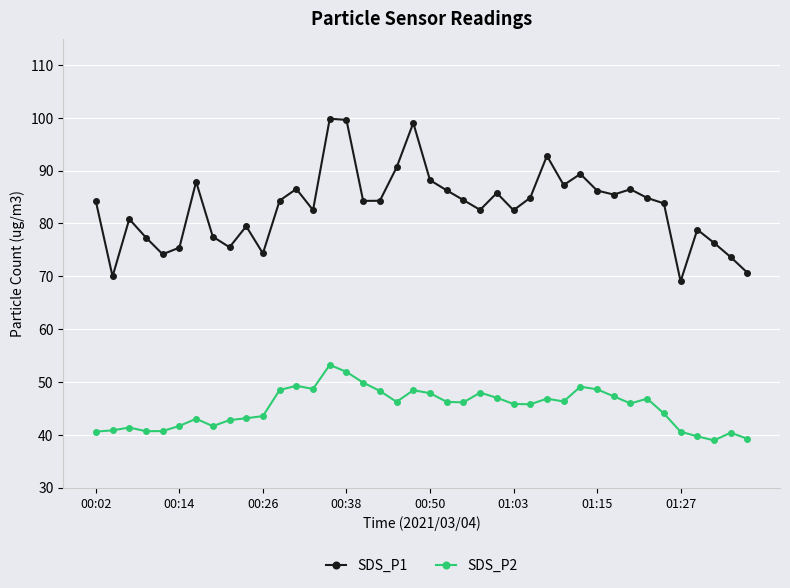

Which series has the largest total across all categories?

SDS_P1